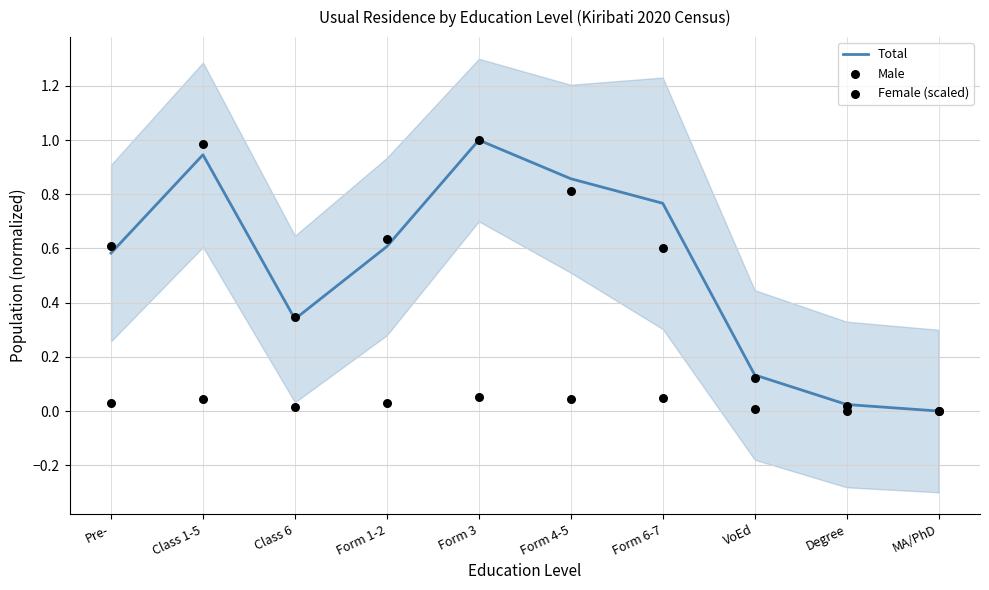

Is the value of Total at Class 1-5 greater than the value of Male at Form 4-5?

Yes